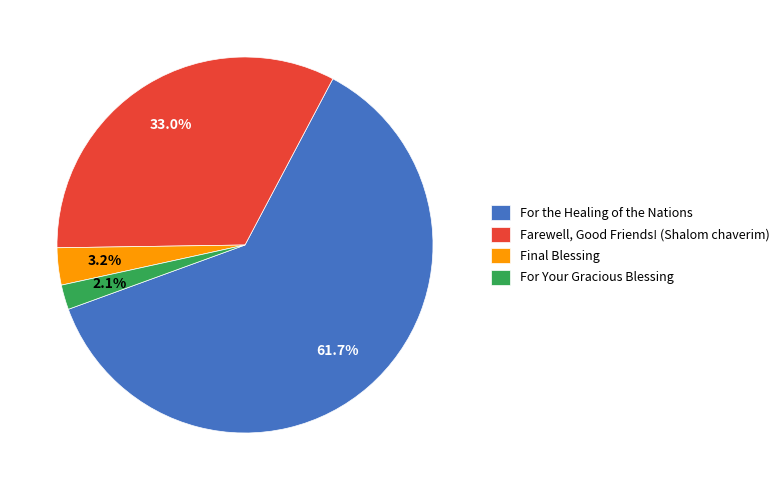

To the nearest percent, what portion does Final Blessing represent?

3%